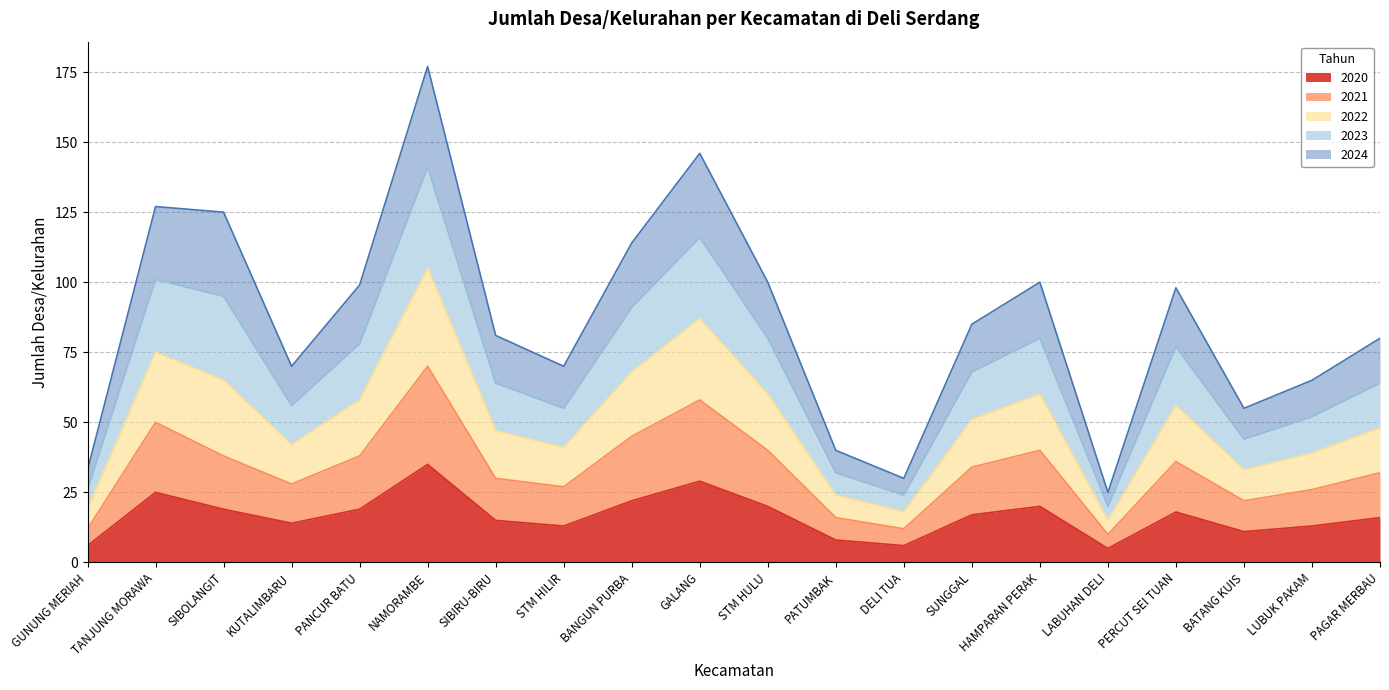

Which has a higher value, KUTALIMBARU or LABUHAN DELI?

KUTALIMBARU